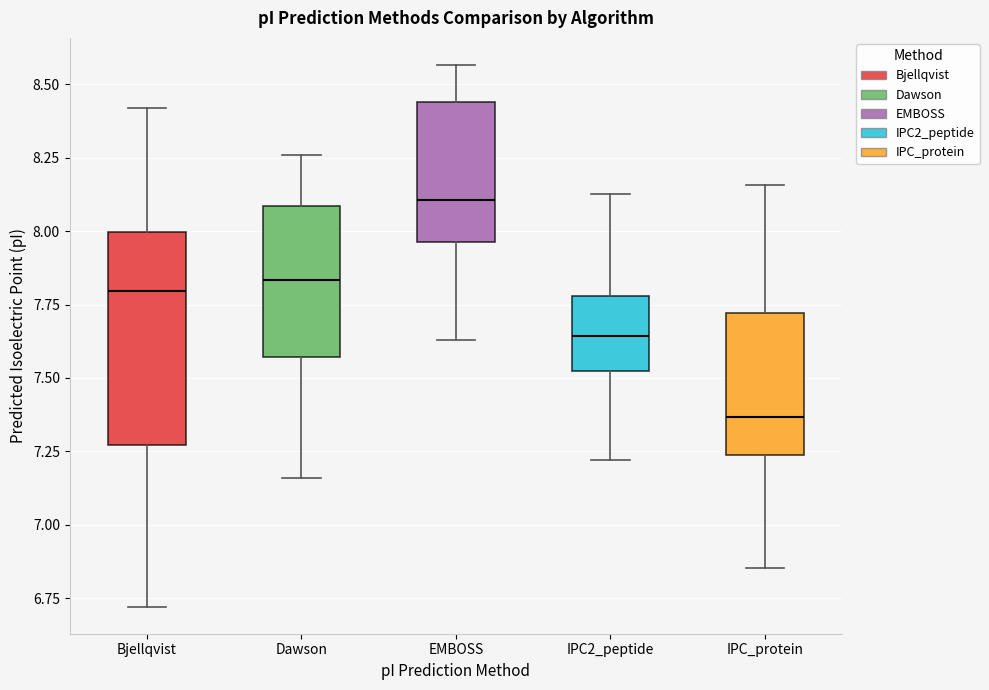

Which box has the lowest median line?

IPC_protein